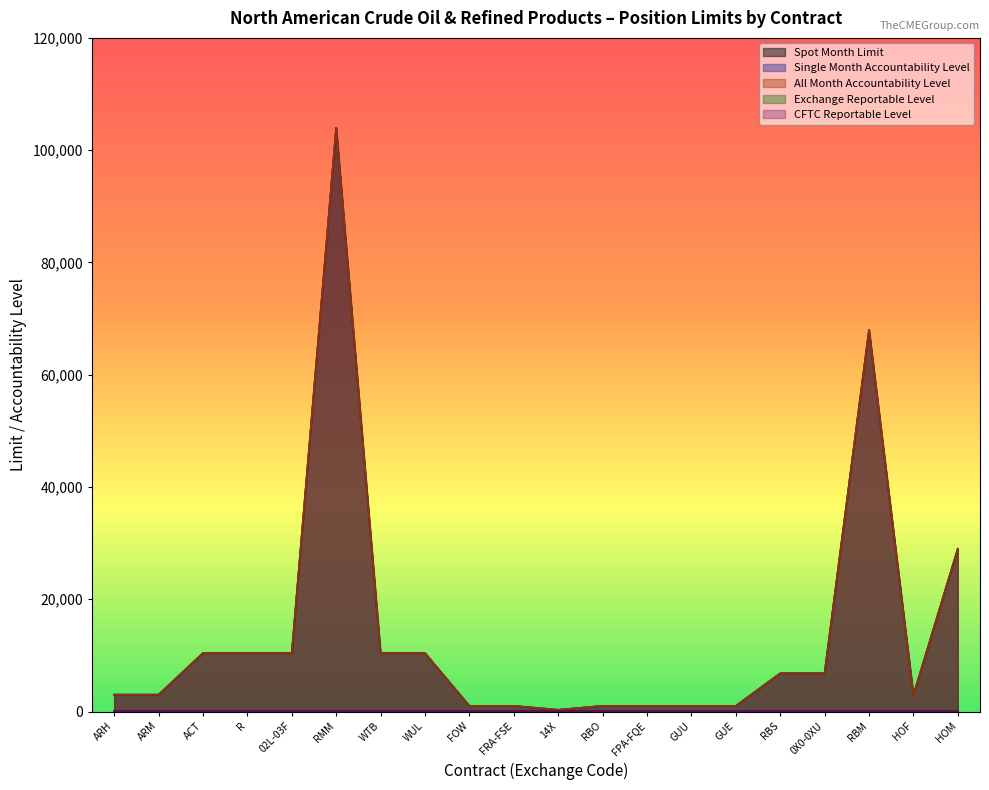

At how many categories does at least one series exceed 28590?

3